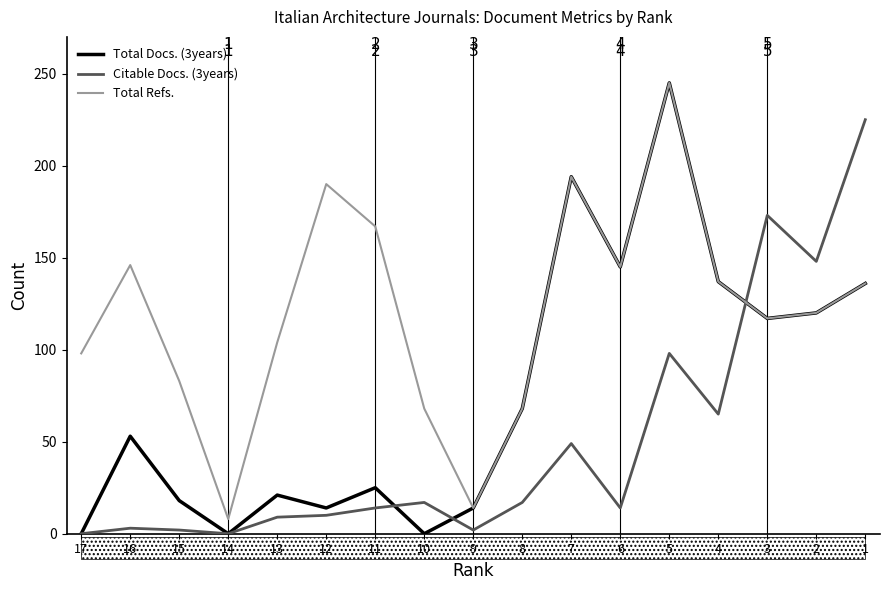

The value of Total Docs. (3years) at 10 is -125. True or false?

False